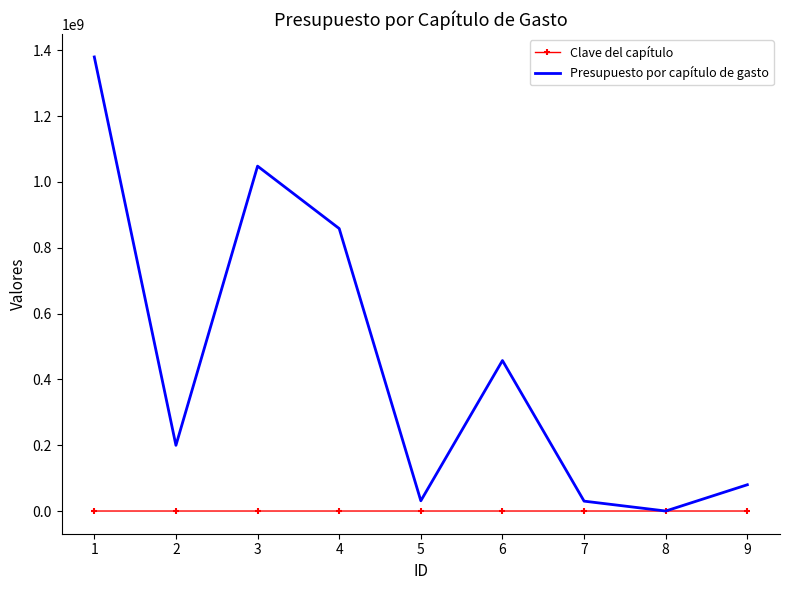

Rank the series at 1 from lowest to highest value.

Clave del capítulo, Presupuesto por capítulo de gasto